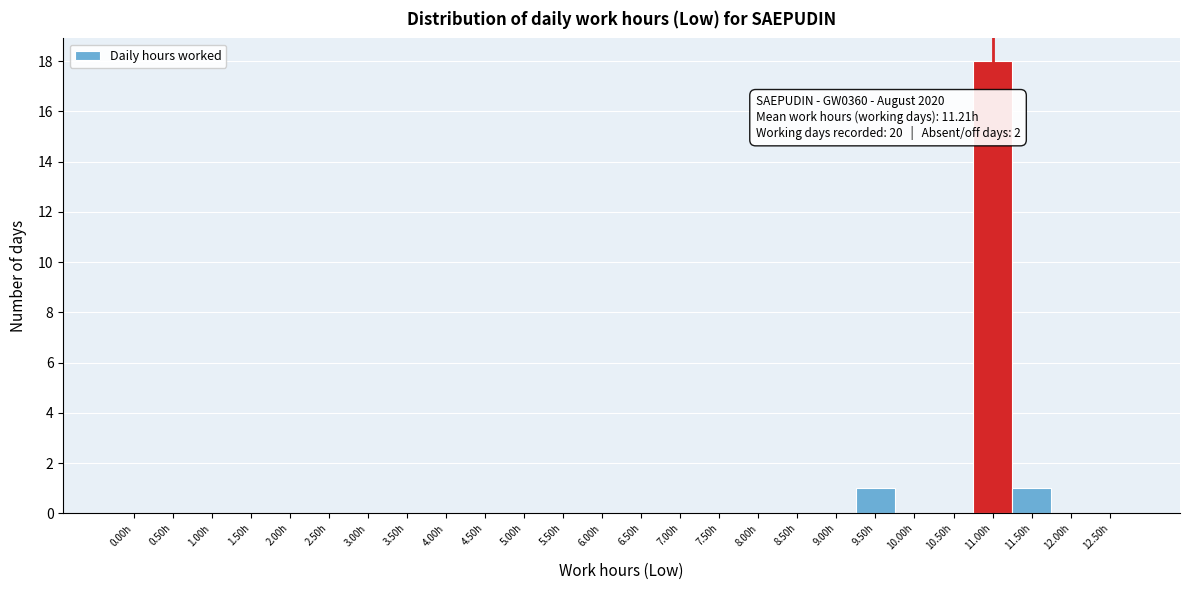

Reading left to right, what are all the values shown in this chart?

0.00h=0	0.50h=0	1.00h=0	1.50h=0	2.00h=0	2.50h=0	3.00h=0	3.50h=0	4.00h=0	4.50h=0	5.00h=0	5.50h=0	6.00h=0	6.50h=0	7.00h=0	7.50h=0	8.00h=0	8.50h=0	9.00h=0	9.50h=1	10.00h=0	10.50h=0	11.00h=18	11.50h=1	12.00h=0	12.50h=0